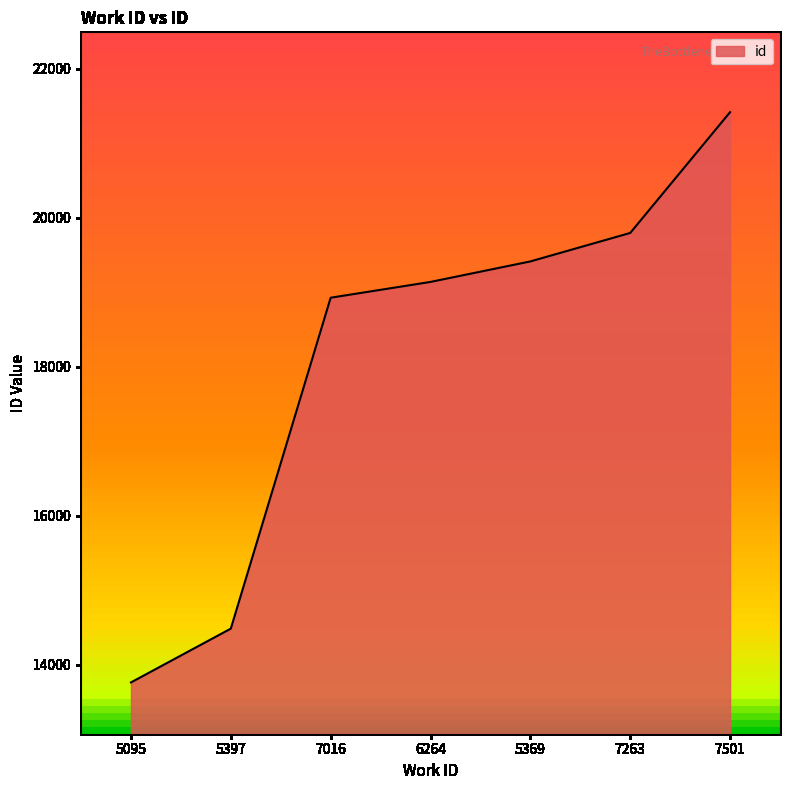

Which label corresponds to the largest value in the chart?

7501